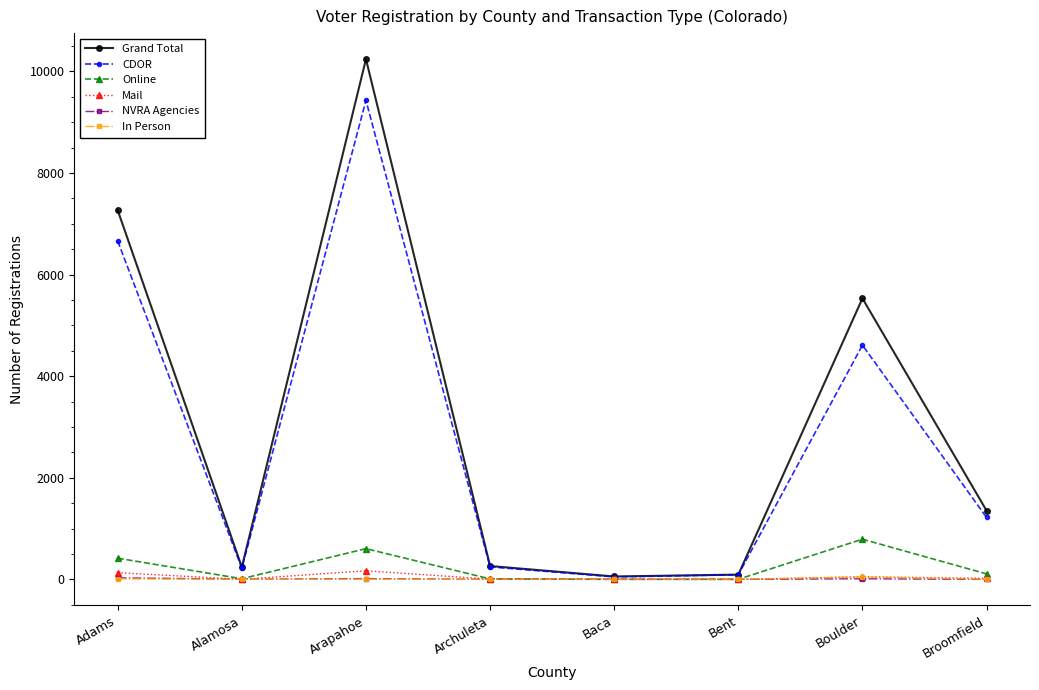

At which category is the sum across all series the highest?

Arapahoe